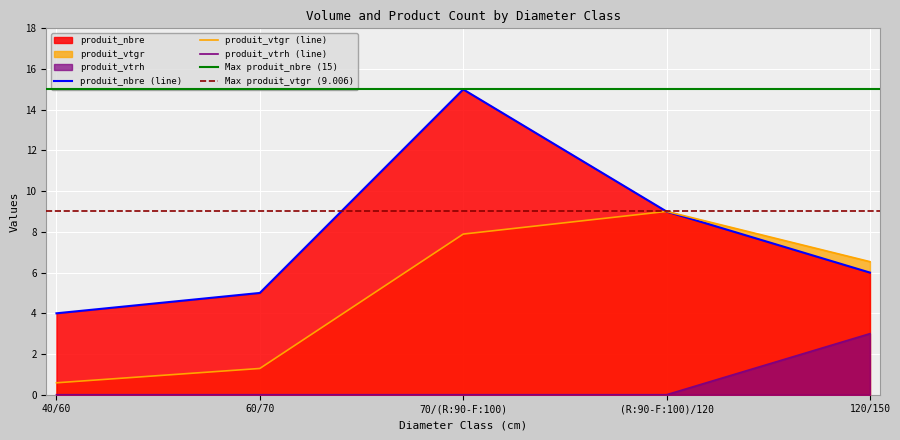

What is the value of the produit_nbre point at the 2nd from the left?

5.0